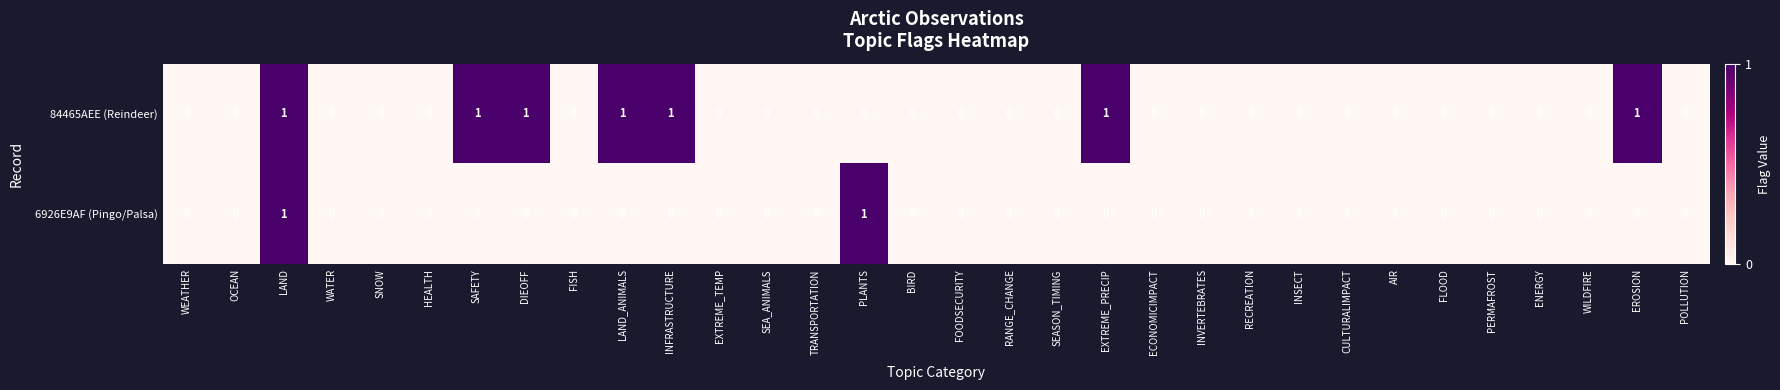

Count the number of data series in this chart.

2